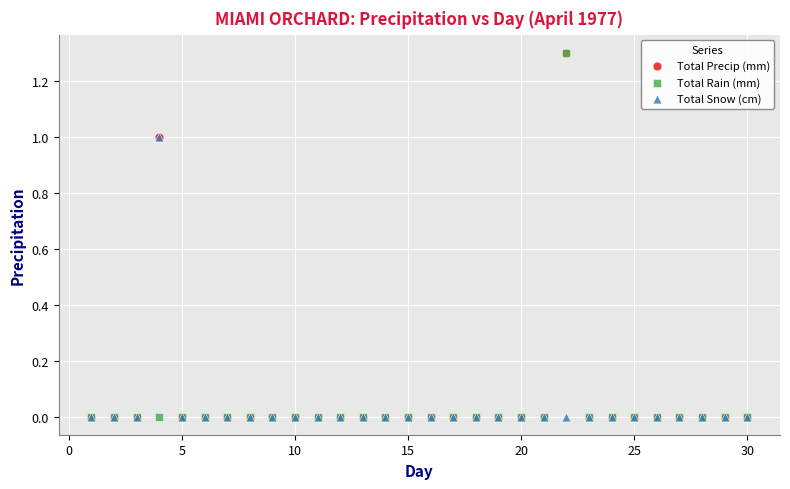

What are all the series names shown in the legend?

Total Precip (mm), Total Rain (mm), Total Snow (cm)